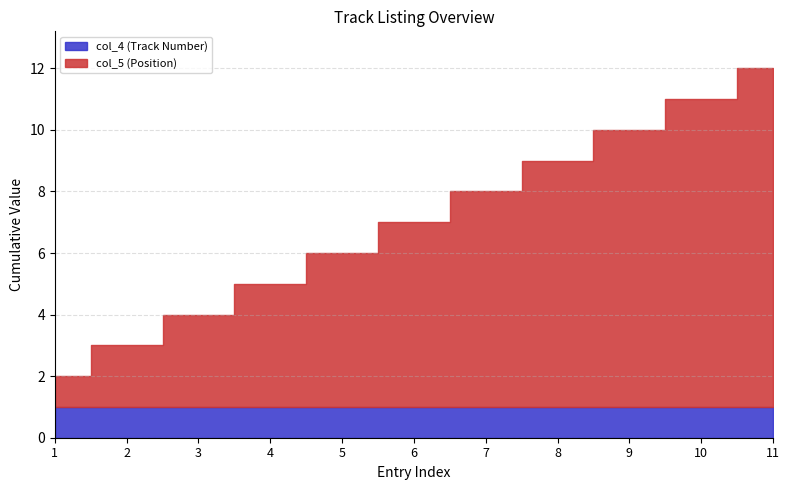

What is the value of the col_4 (Track Number) point at the 3rd from the left?

1